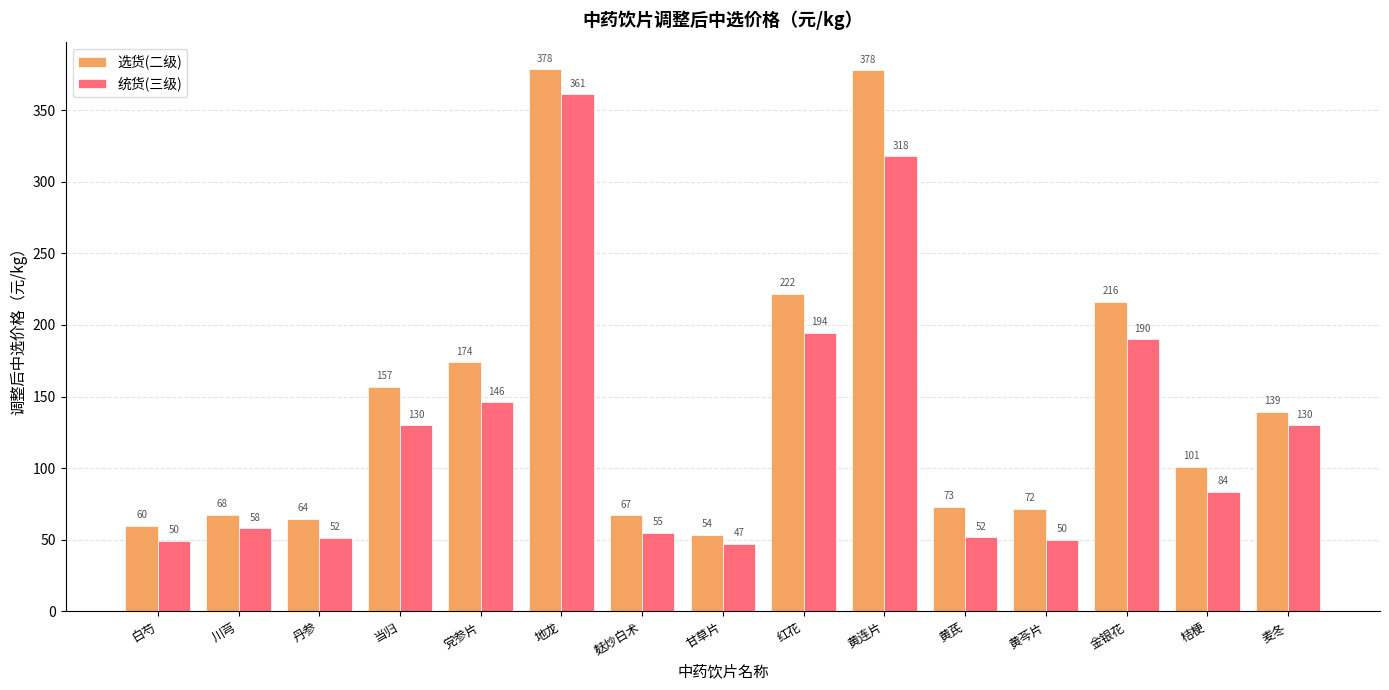

How many distinct data groups are displayed?

2